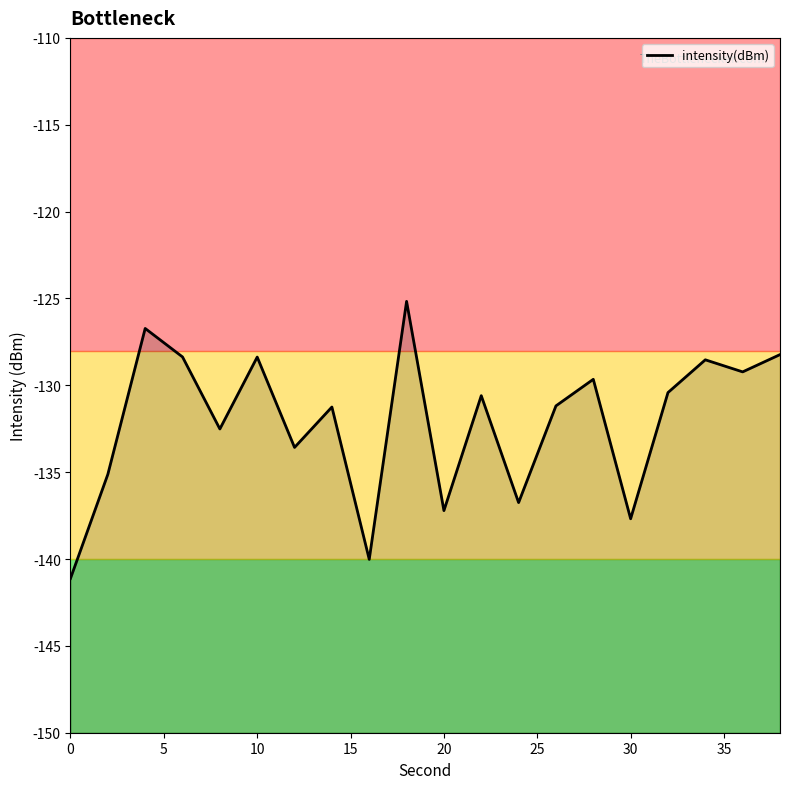

What is the difference between the maximum and minimum values?

15.9